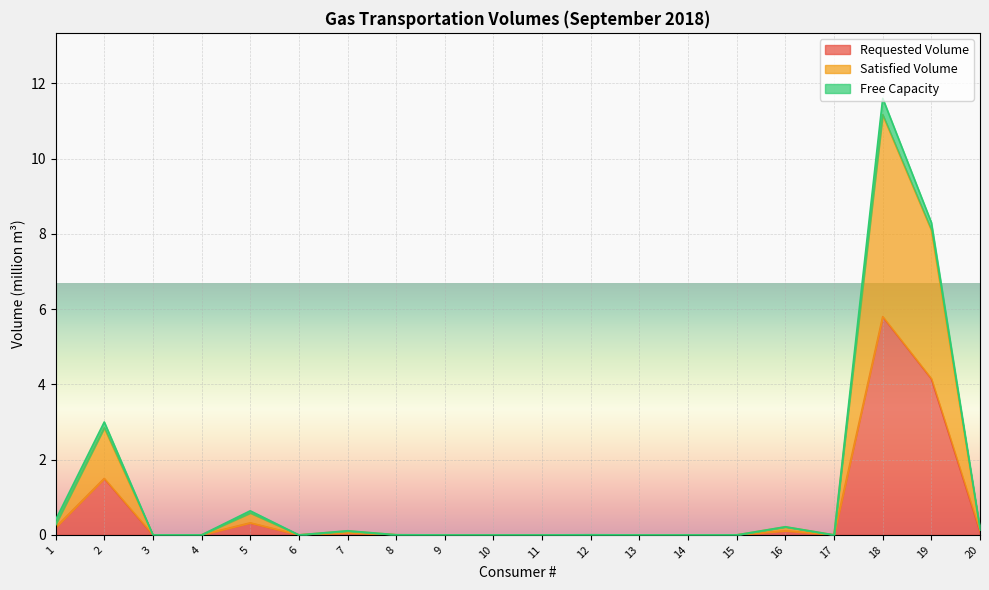

At which category does the chart reach its peak across all series?

18